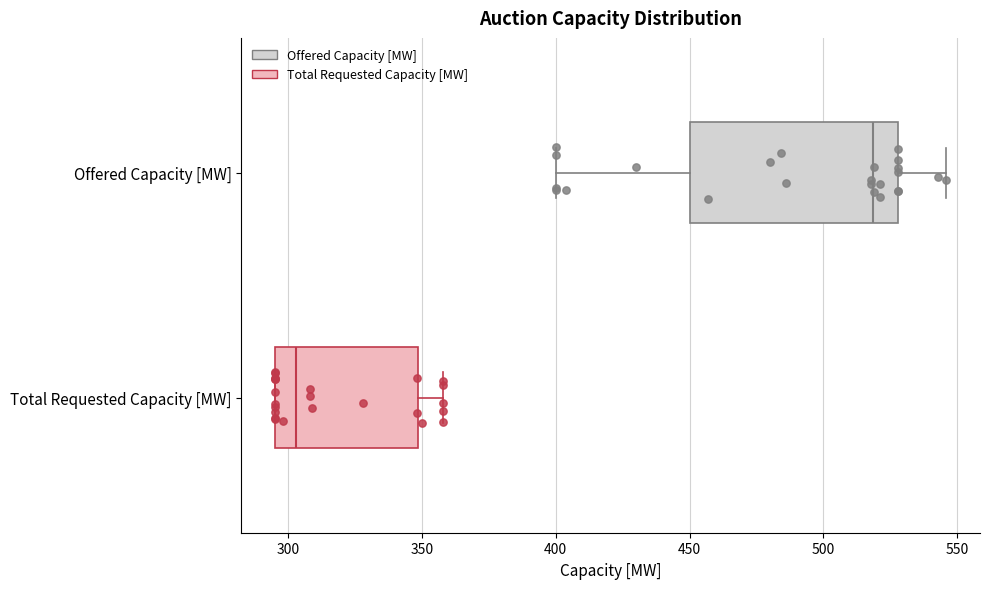

Reading bottom to top, transcribe this box plot: for each box, give where its median line is, the range the box spans, and where its two whiskers end, as read against the x-axis. The values are not printed on the chart, so give them approximately, as read against the axis.

Total Requested Capacity [MW]: median 305, box 295 to 350, whiskers 295 to 360
Offered Capacity [MW]: median 520, box 450 to 530, whiskers 400 to 545